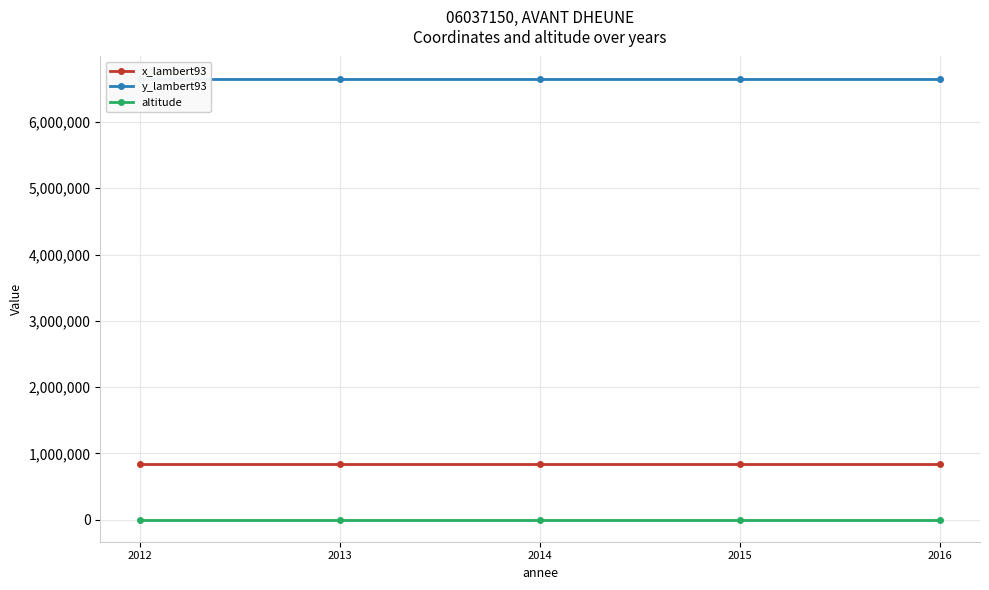

What is the spread (max minus min) of values at 2015?

6654799